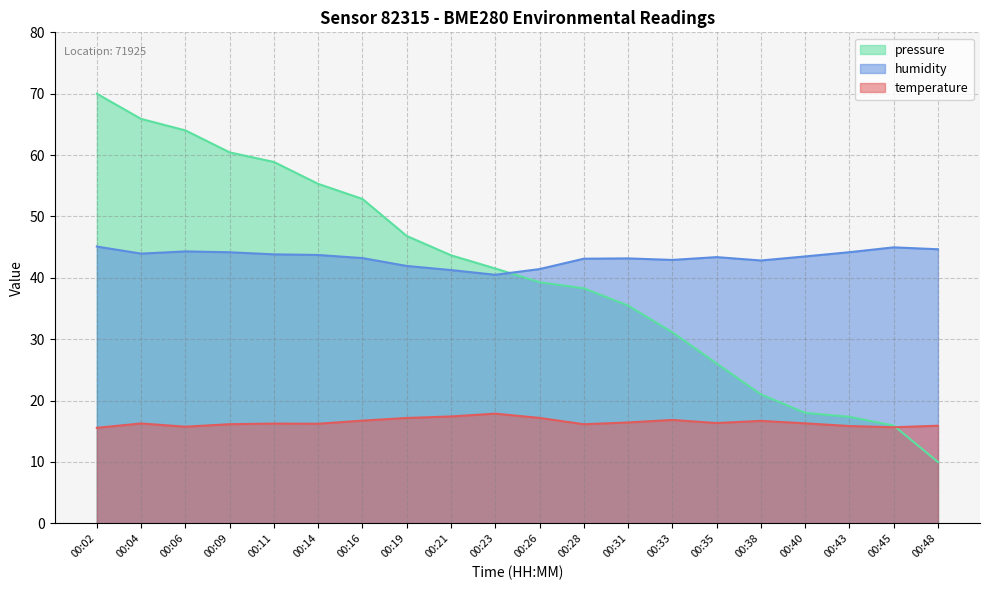

True or false: humidity has a value of 43.5 at 00:40.

True